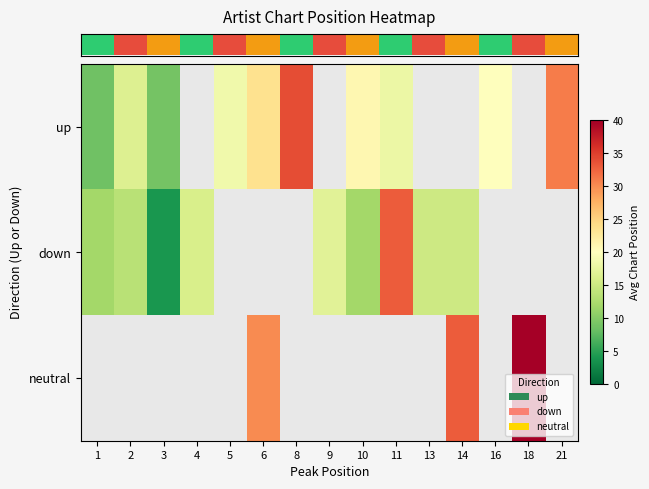

Rank the series at 10 from lowest to highest value.

row_1, row_2, row_0